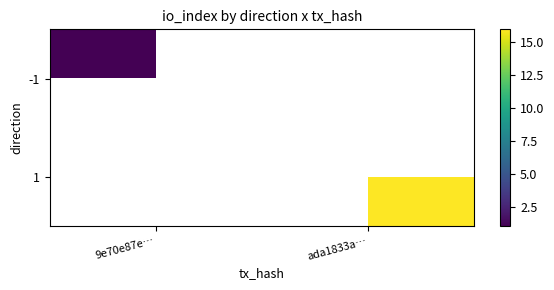

The 1 series shows 16.0 at ada1833a…. True or false?

True